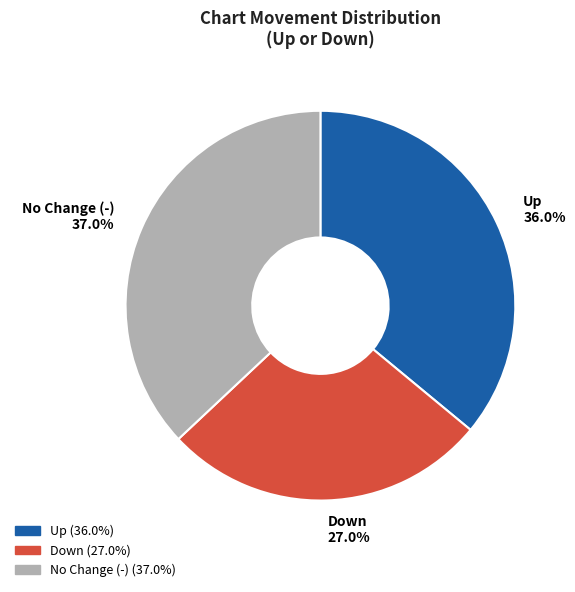

What percentage do Up and No Change (-) together represent?

73.0%